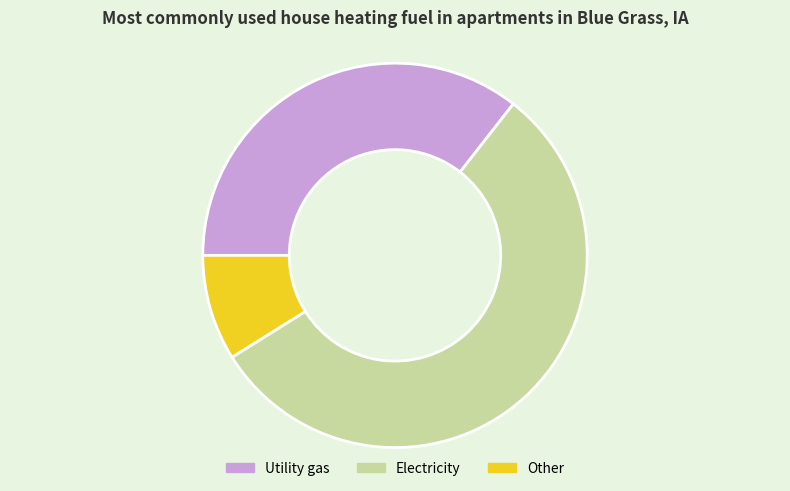

Rank the categories by value from lowest to highest.

Other, Utility gas, Electricity